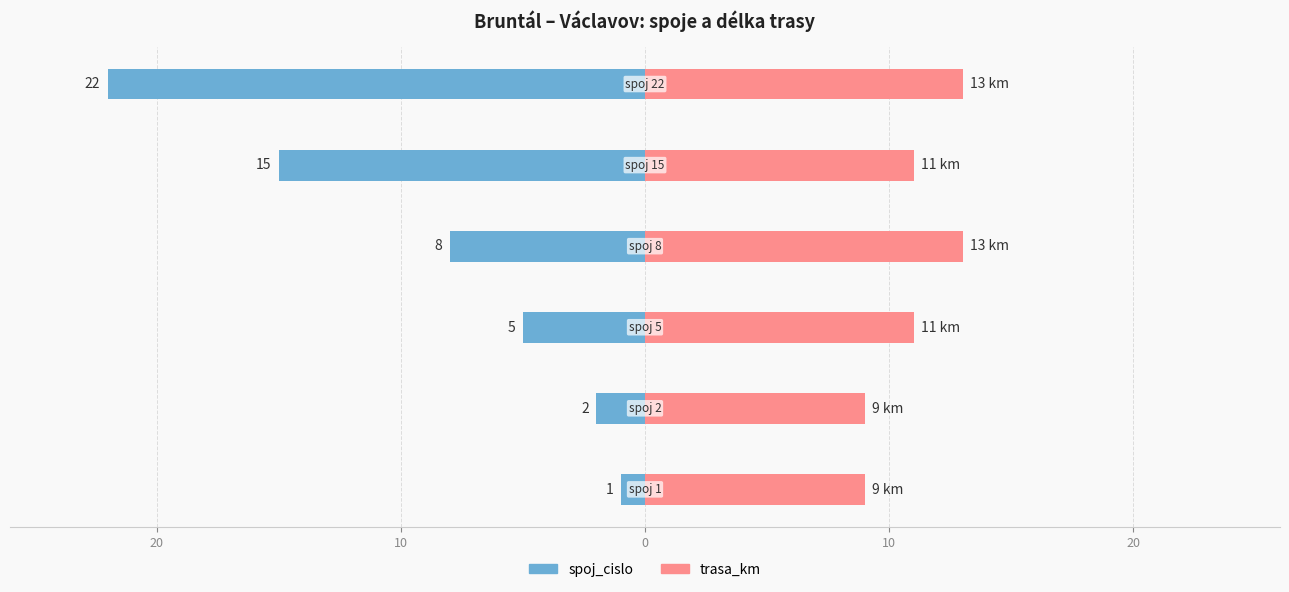

What is the average value of the spoj_cislo series?

-9